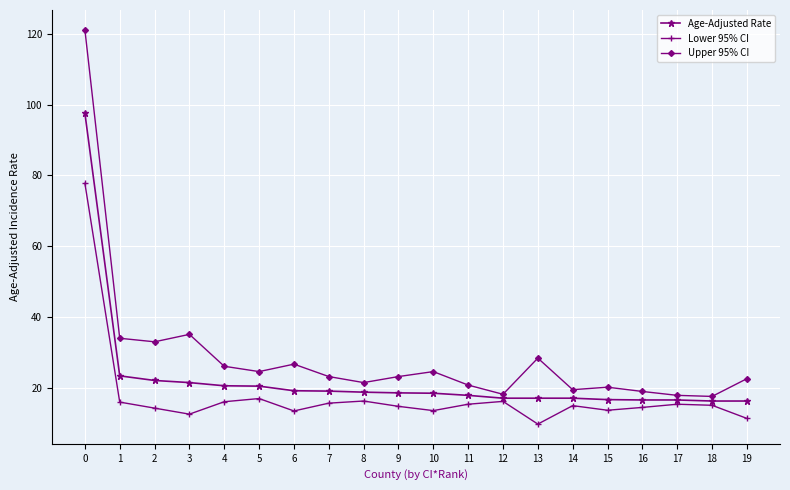

At which category does the chart reach its minimum across all series?

13